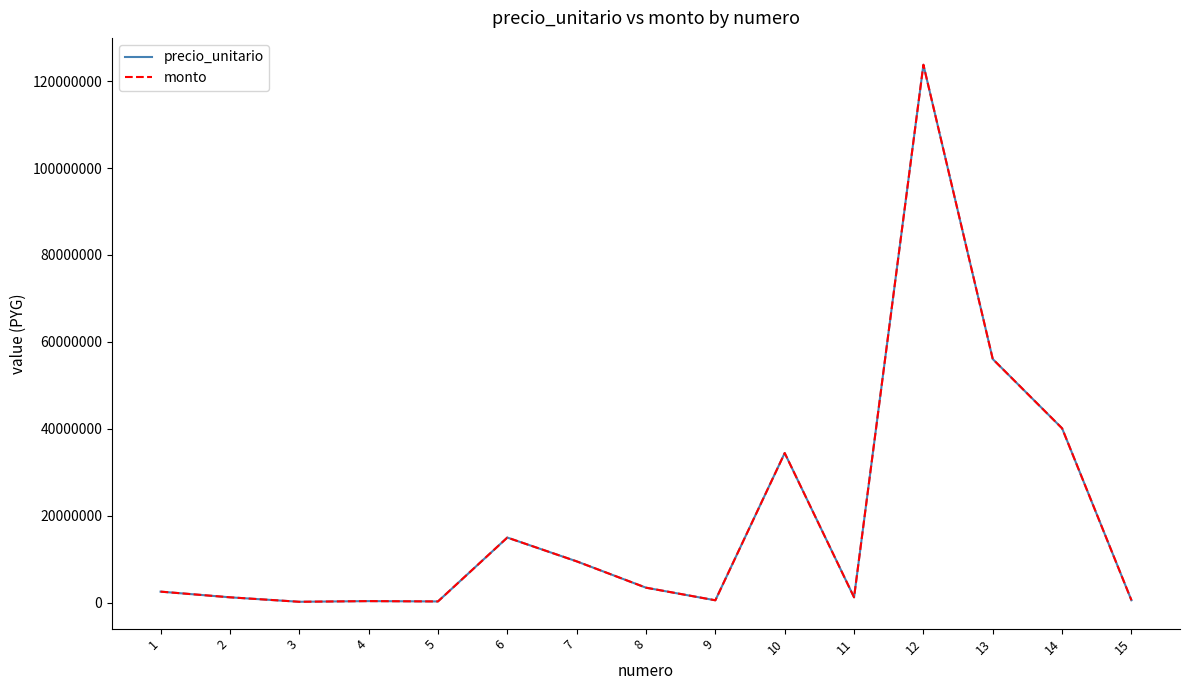

Is this an area chart (filled region under the line)?

No